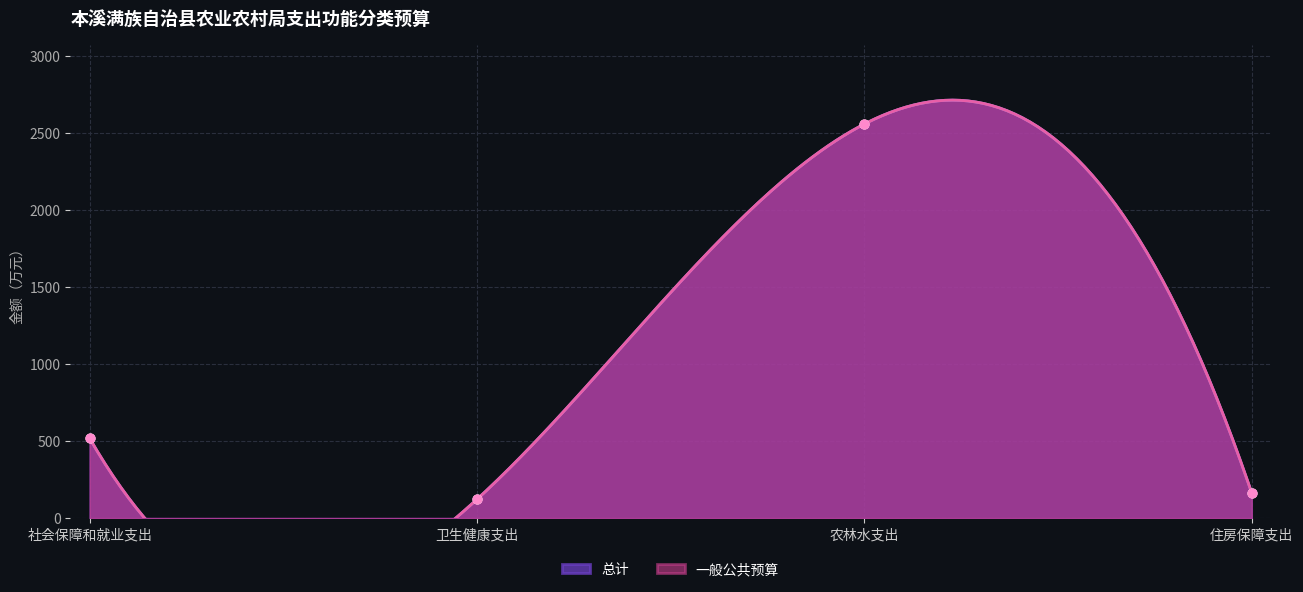

Which series contains the lowest Y value?

一般公共预算